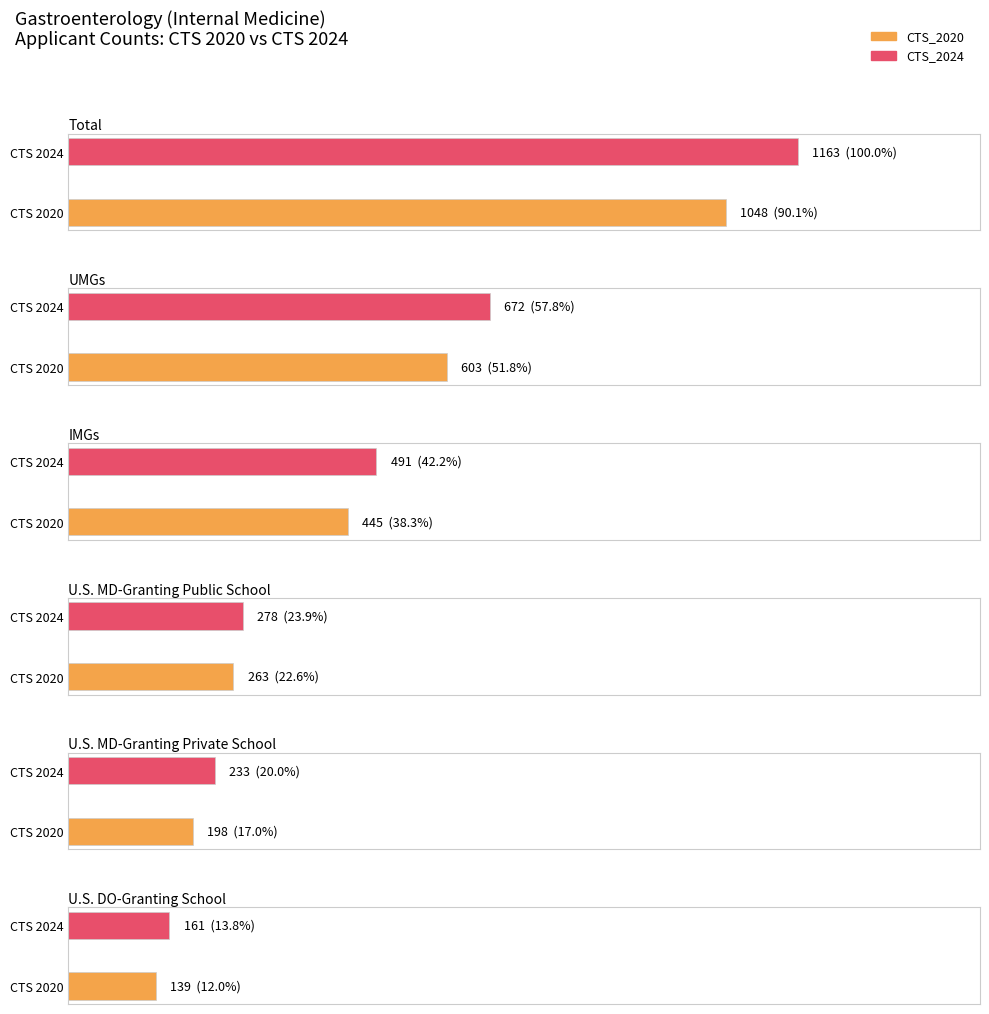

Which series has the largest total across all categories?

CTS_2024